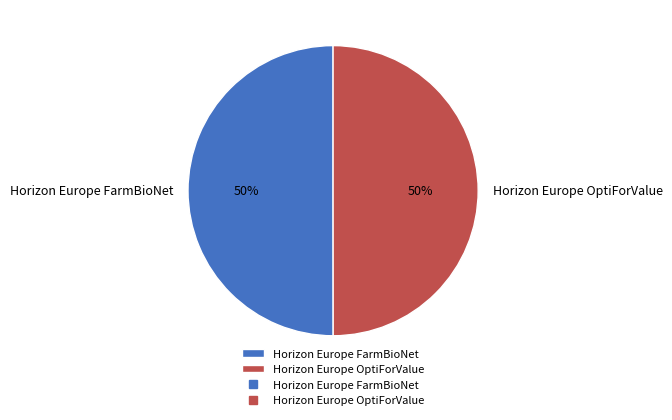

Do Horizon Europe FarmBioNet and Horizon Europe OptiForValue together represent more than half of the pie?

Yes